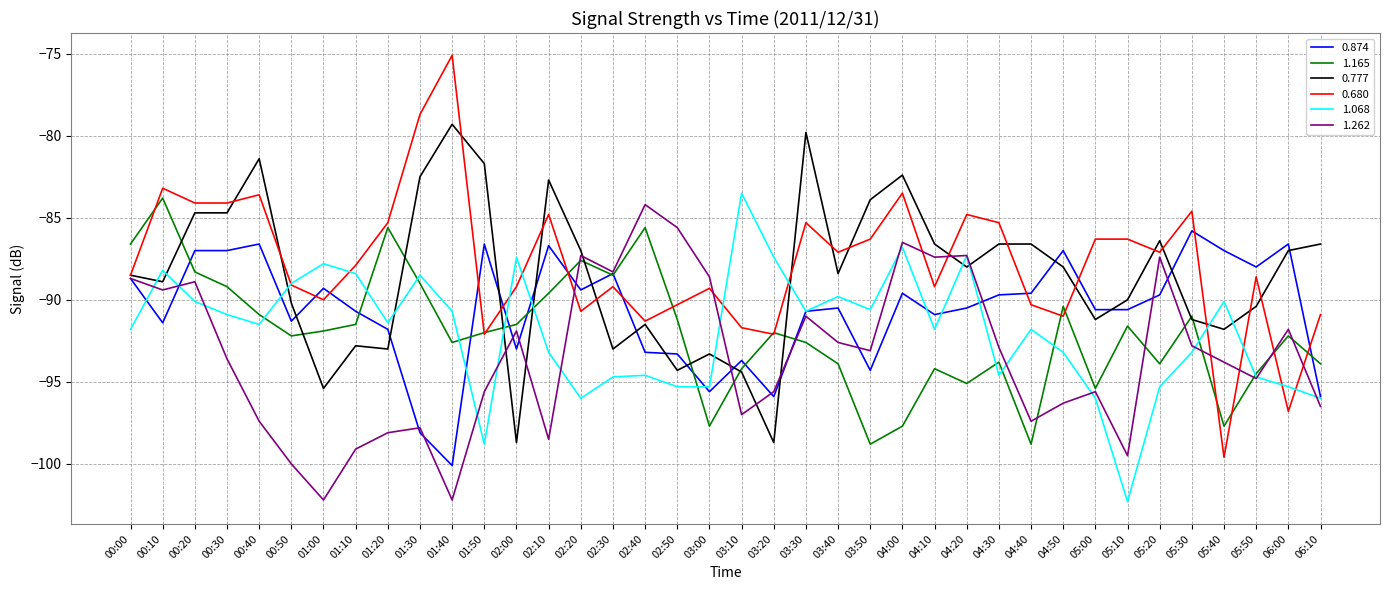

What is the approximate value of 0.680 at 03:20?

-92.1